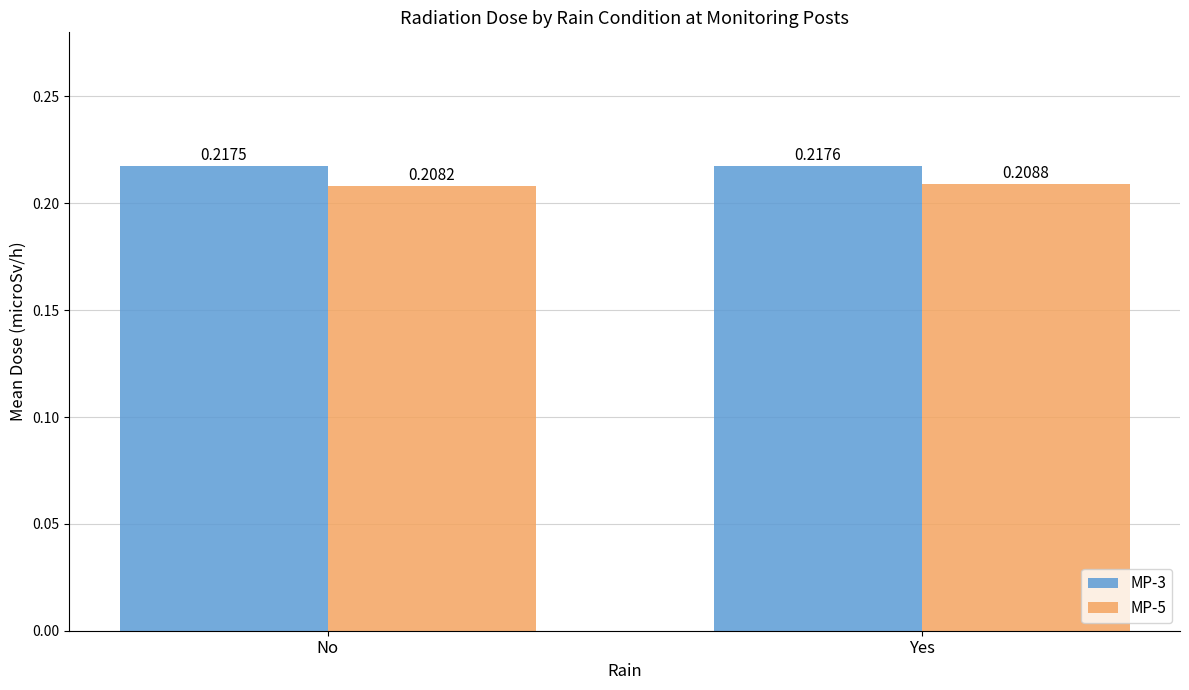

How many MP-3 values are between 0 and 1?

2